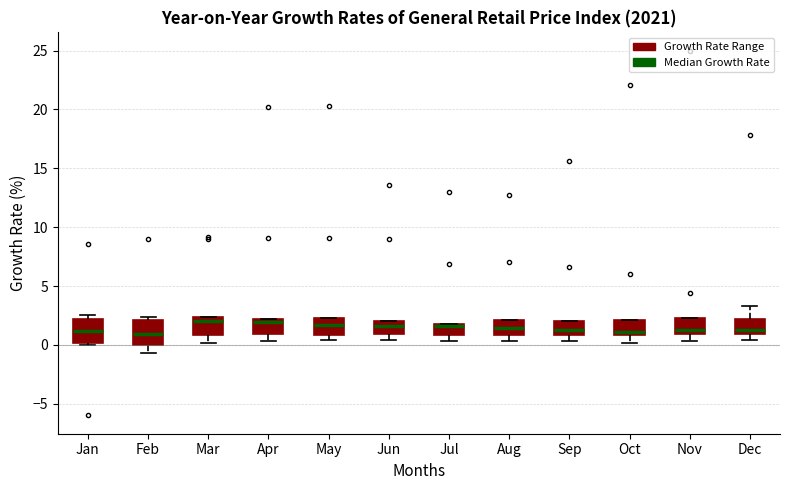

Where does the lower whisker of the box for Feb end on the y-axis? The values are not printed on the chart, so give them approximately, as read against the axis.

-0.5